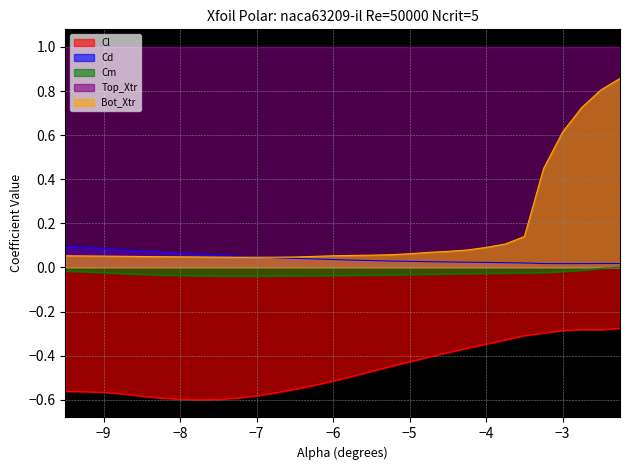

List the series in order of their peak value, lowest first.

Cl, Cm, Cd, Bot_Xtr, Top_Xtr